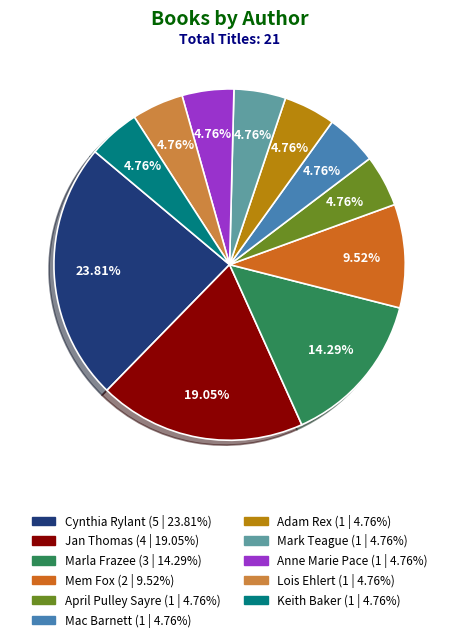

Is it true that Anne Marie Pace is 5% of the pie?

True